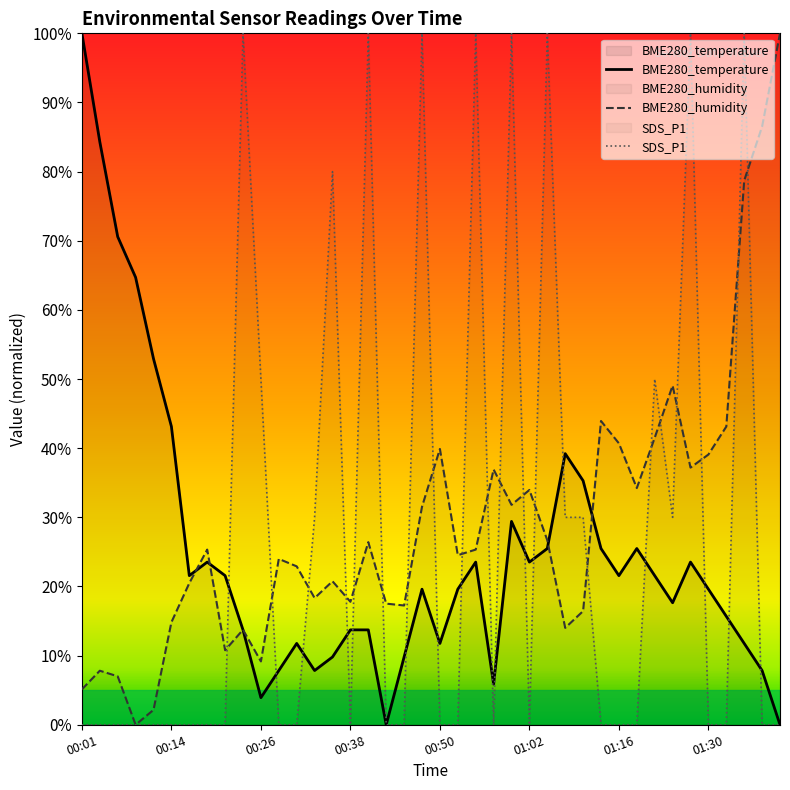

What position from the right is 00:28?

29